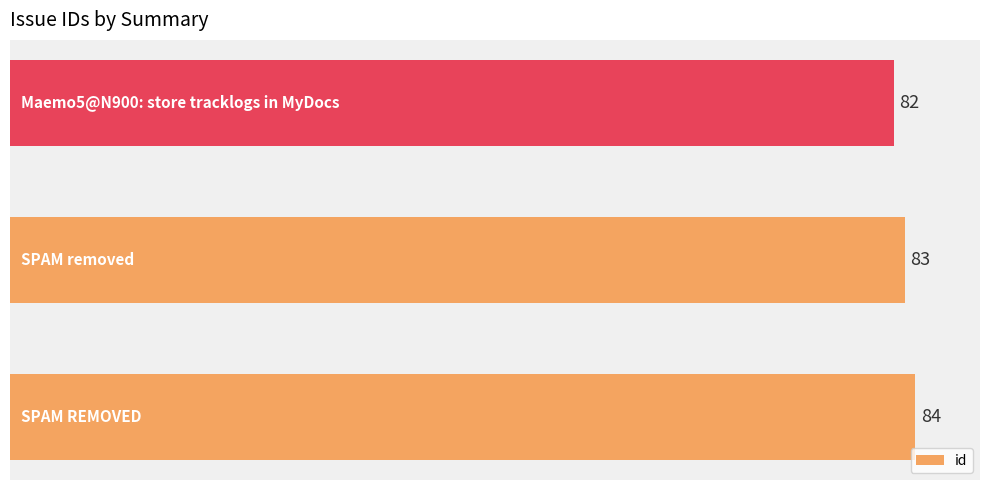

Are the bars grouped side by side (vs. stacked)?

No